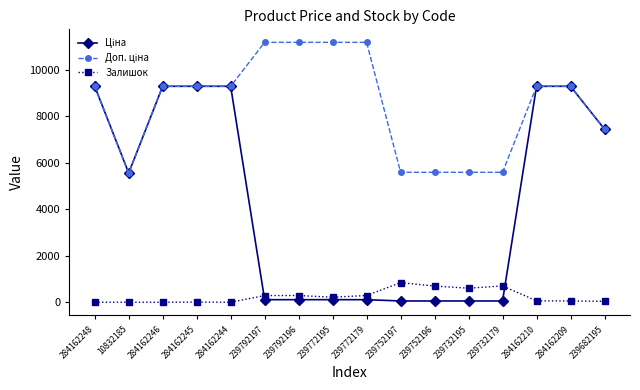

What is the maximum value shown in the chart?

11182.0